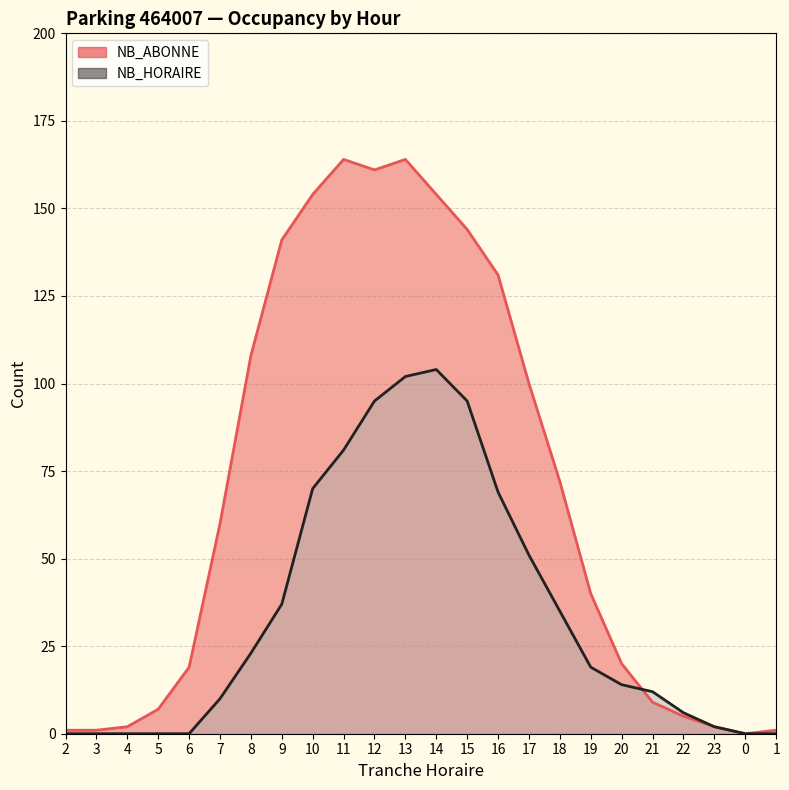

Between which two adjacent categories do NB_HORAIRE and NB_ABONNE first intersect?

20 and 21